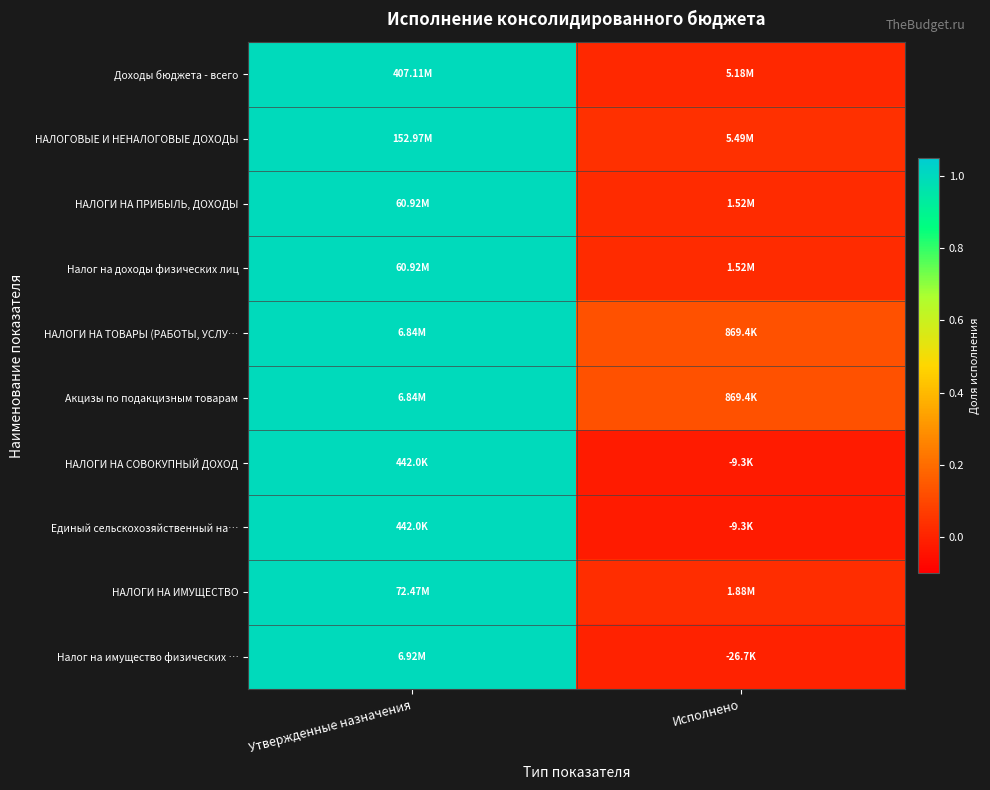

Reading left to right, list all the values displayed in this chart.

Доходы бюджета - всего: Утвержденные назначения=1.0	Исполнено=0.0
НАЛОГОВЫЕ И НЕНАЛОГОВЫЕ ДОХОДЫ: Утвержденные назначения=1.0	Исполнено=0.0
НАЛОГИ НА ПРИБЫЛЬ, ДОХОДЫ: Утвержденные назначения=1.0	Исполнено=0.0
Налог на доходы физических лиц: Утвержденные назначения=1.0	Исполнено=0.0
НАЛОГИ НА ТОВАРЫ (РАБОТЫ, УСЛУ…: Утвержденные назначения=1.0	Исполнено=0.1
Акцизы по подакцизным товарам: Утвержденные назначения=1.0	Исполнено=0.1
НАЛОГИ НА СОВОКУПНЫЙ ДОХОД: Утвержденные назначения=1.0	Исполнено=-0.0
Единый сельскохозяйственный на…: Утвержденные назначения=1.0	Исполнено=-0.0
НАЛОГИ НА ИМУЩЕСТВО: Утвержденные назначения=1.0	Исполнено=0.0
Налог на имущество физических …: Утвержденные назначения=1.0	Исполнено=-0.0